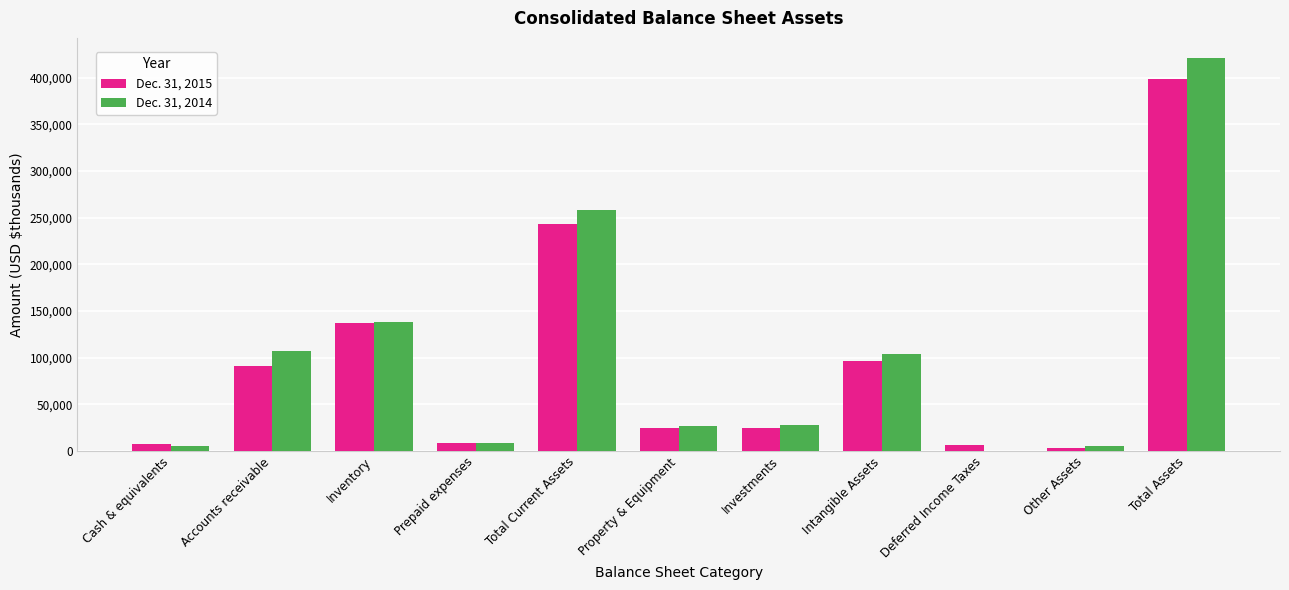

True or false: Dec. 31, 2014 has a value of 137924 at Inventory.

True